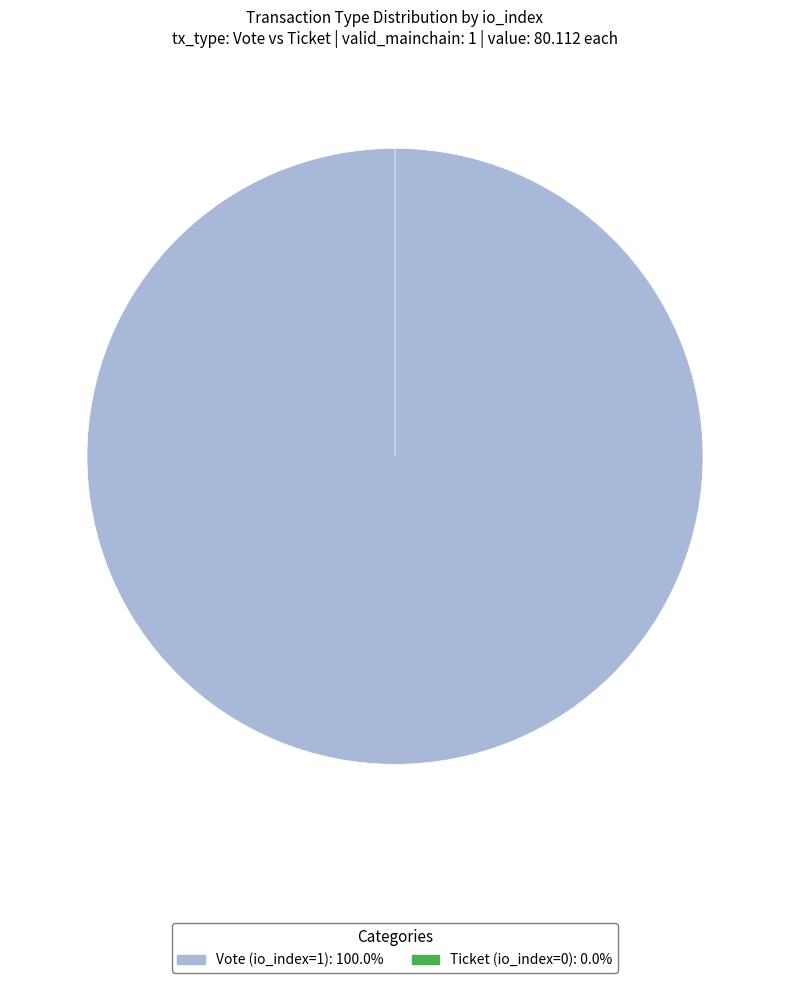

To the nearest percent, what is the difference between the Ticket (io_index=0) and Vote (io_index=1) slice percentages?

100%